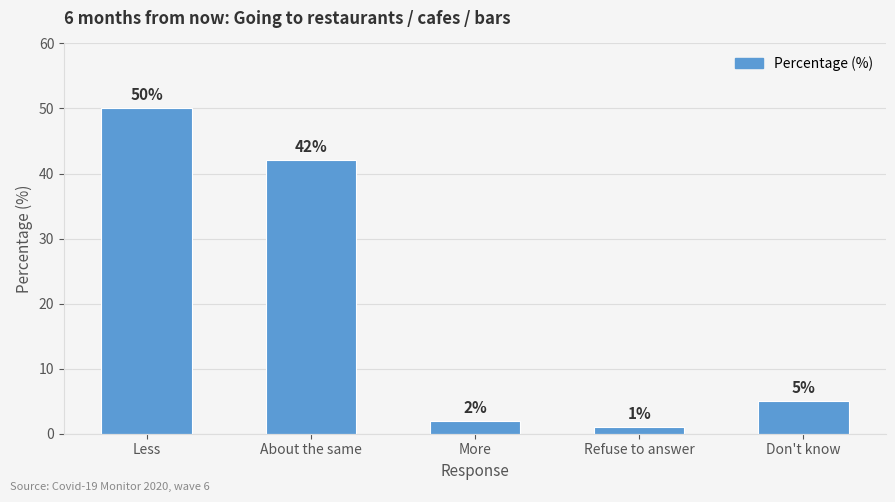

Reading right to left, transcribe all the data shown in this chart.

5	1	2	42	50